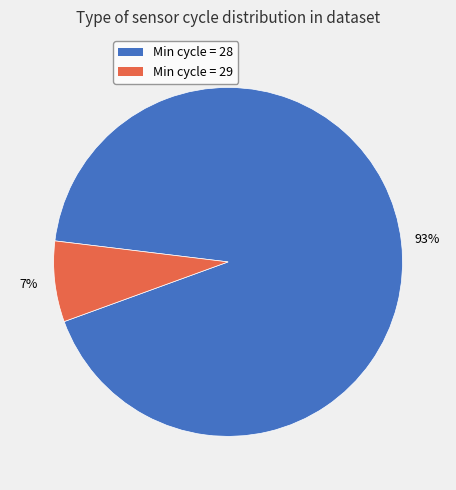

True or false: Min cycle = 28 accounts for 79% of the total.

False